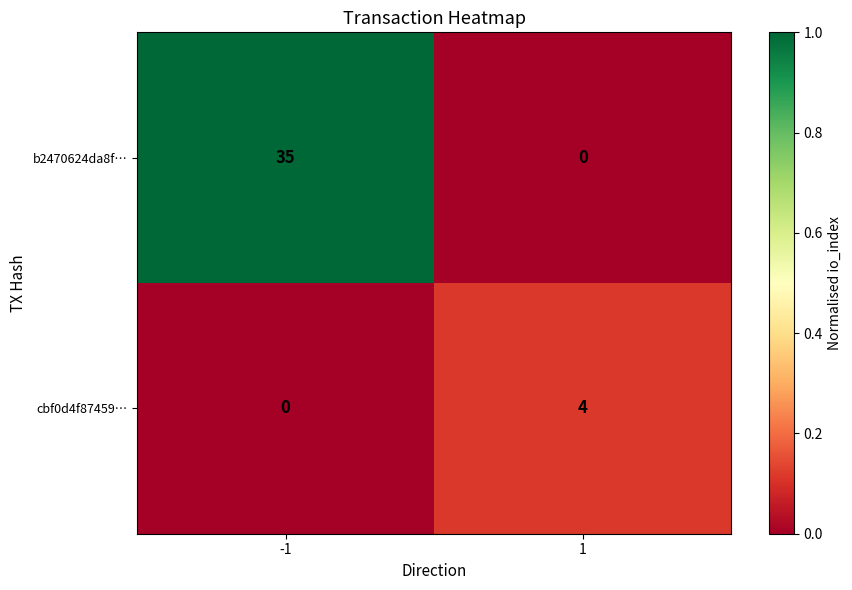

At which category is the sum across all series the highest?

-1